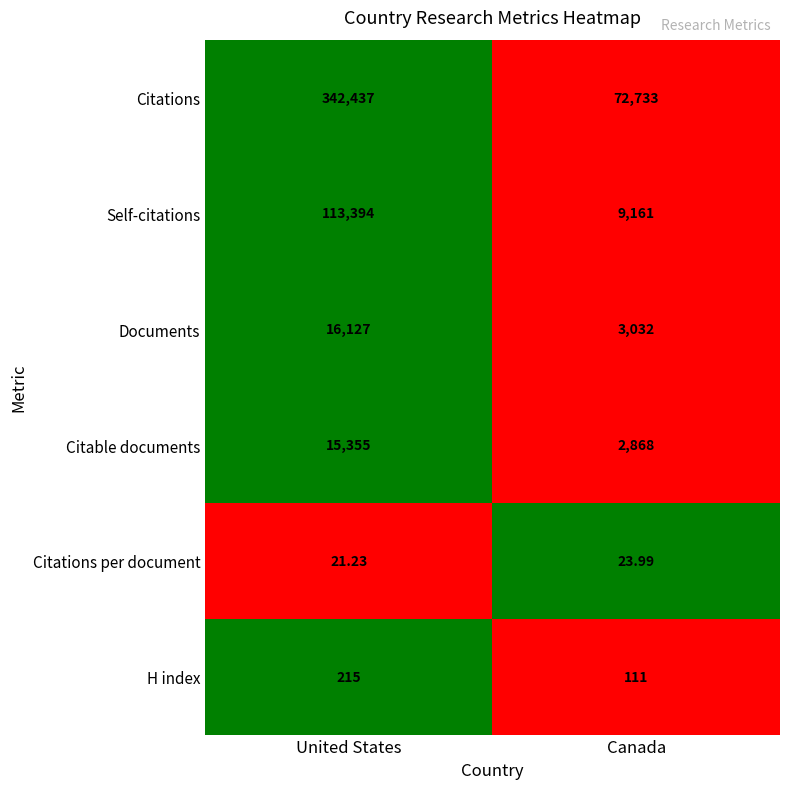

Which category has the lowest value in the Citable documents series?

Canada